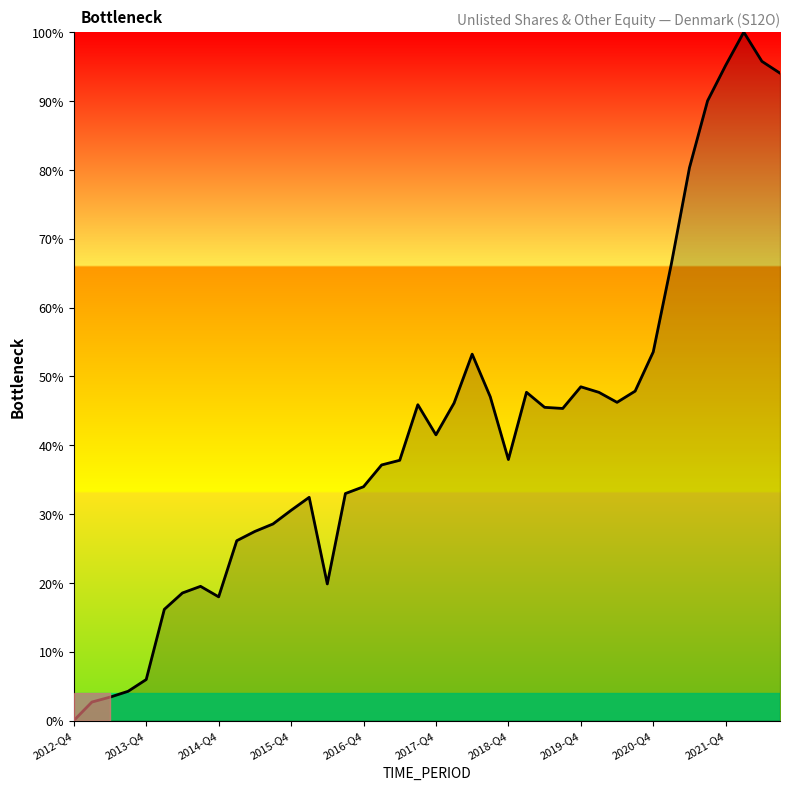

What is the greatest value displayed?

100.0